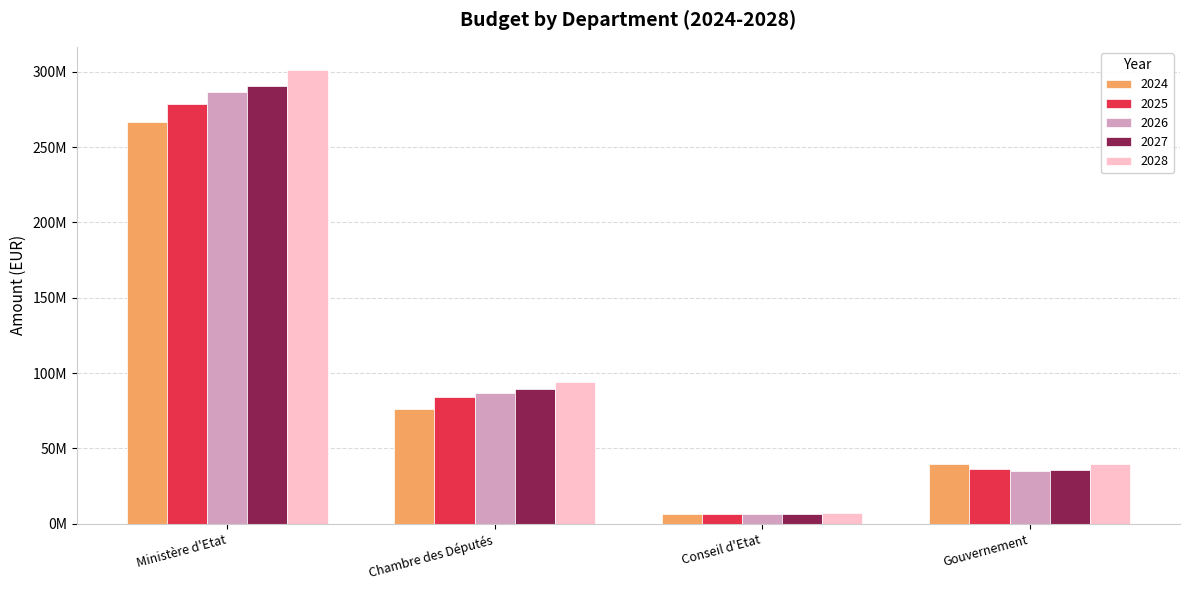

Reading left to right, what are all the values shown in this chart?

2024: Ministère d'Etat=266545368	Chambre des Députés=76008275	Conseil d'Etat=6435380	Gouvernement=39358111
2025: Ministère d'Etat=278805792	Chambre des Députés=84179266	Conseil d'Etat=6327461	Gouvernement=36278711
2026: Ministère d'Etat=286849844	Chambre des Députés=87055081	Conseil d'Etat=6507821	Gouvernement=35310279
2027: Ministère d'Etat=290207991	Chambre des Députés=89163405	Conseil d'Etat=6674626	Gouvernement=35867152
2028: Ministère d'Etat=301445940	Chambre des Députés=94264708	Conseil d'Etat=6863731	Gouvernement=39508624